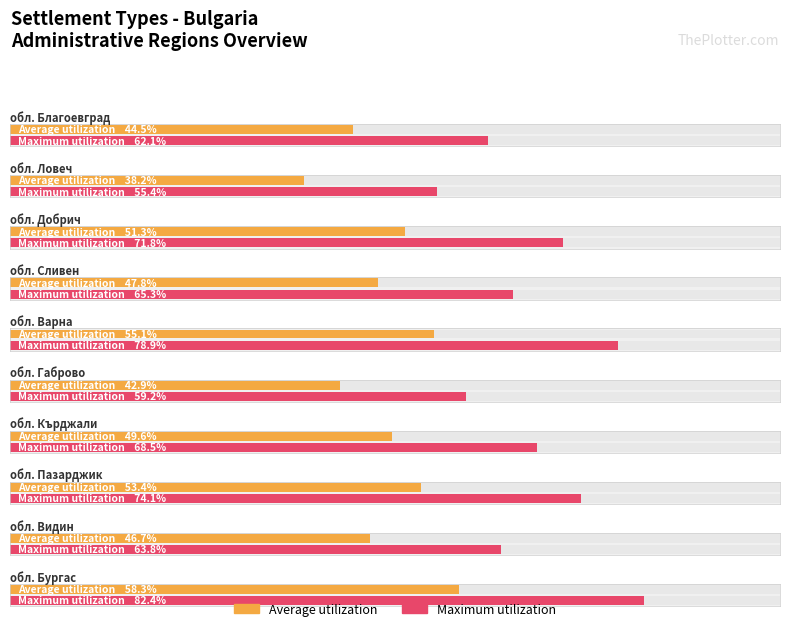

What is the label of the 4th bar from the left?

обл. Сливен